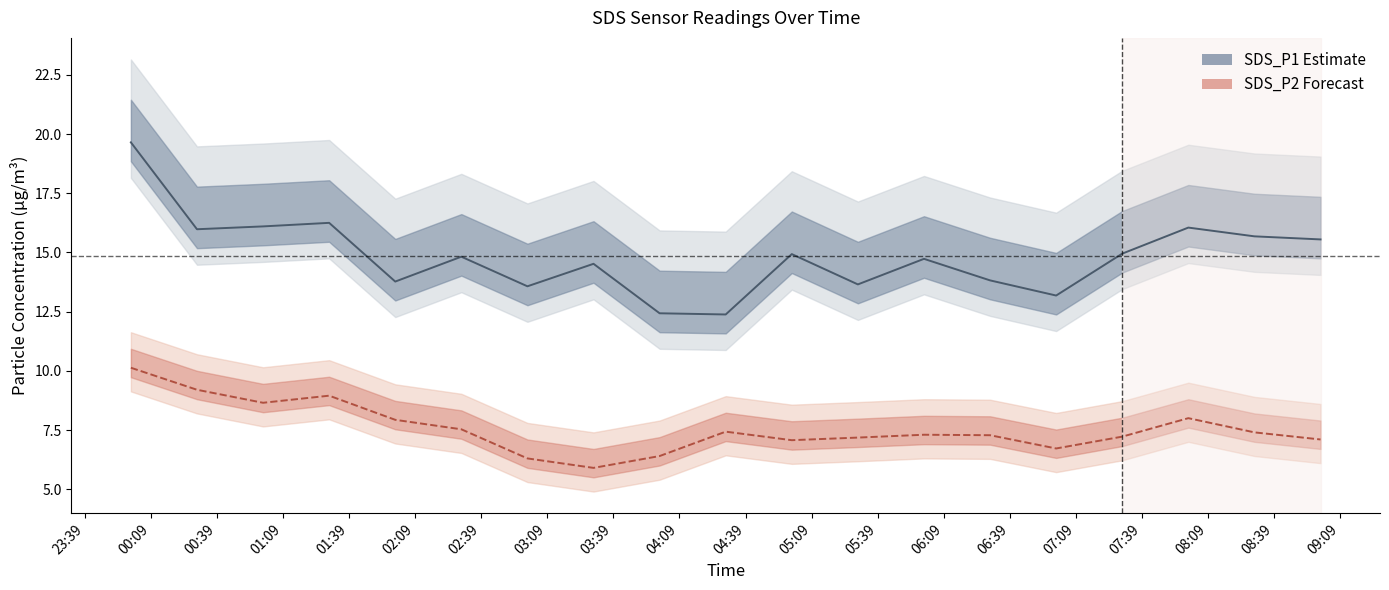

What is the greatest value displayed?

19.6